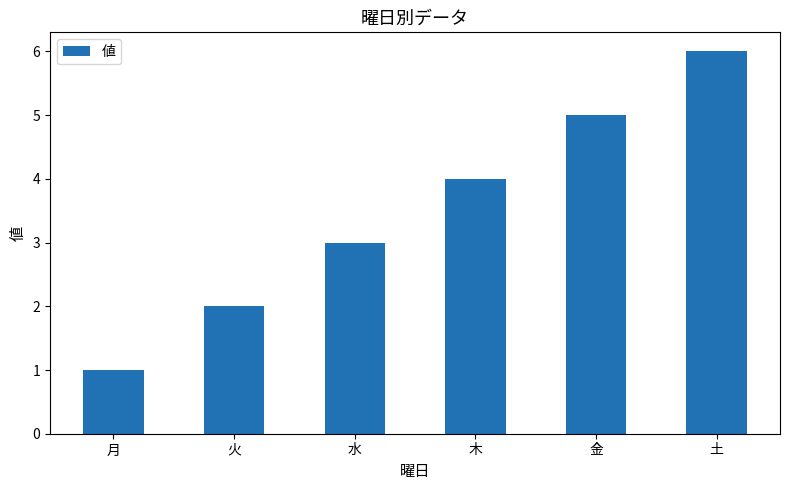

Which label corresponds to the largest value in the chart?

土